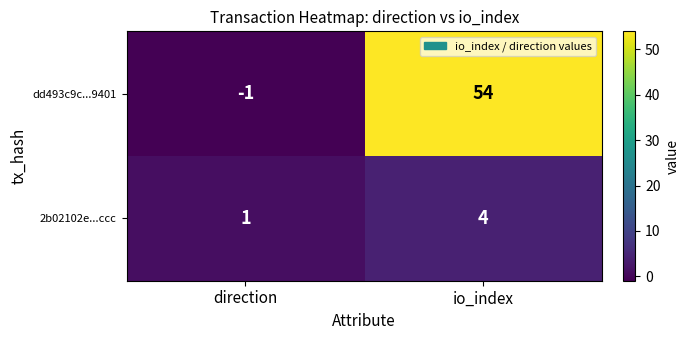

At which label is dd493c9c...9401 closest to 26?

direction